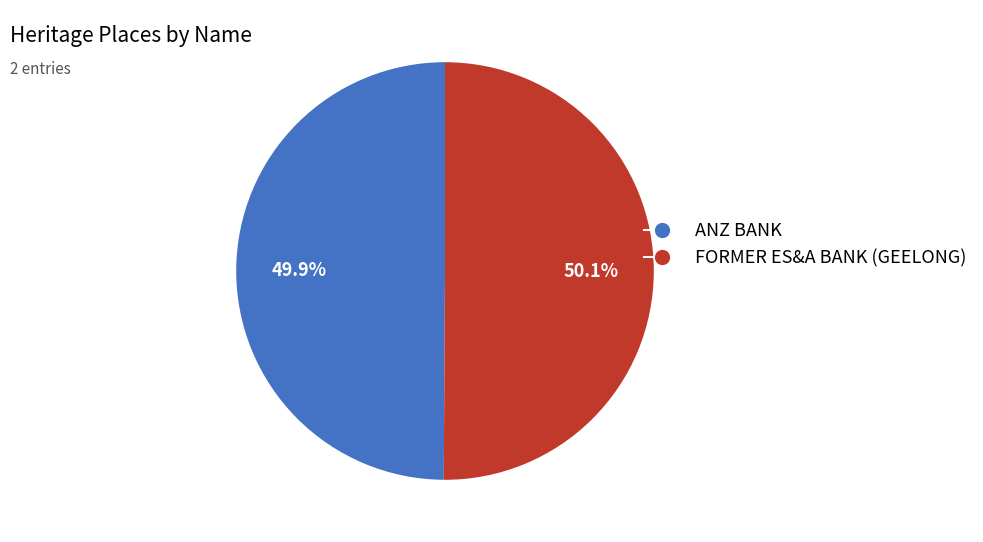

True or false: ANZ BANK accounts for 50% of the total.

True